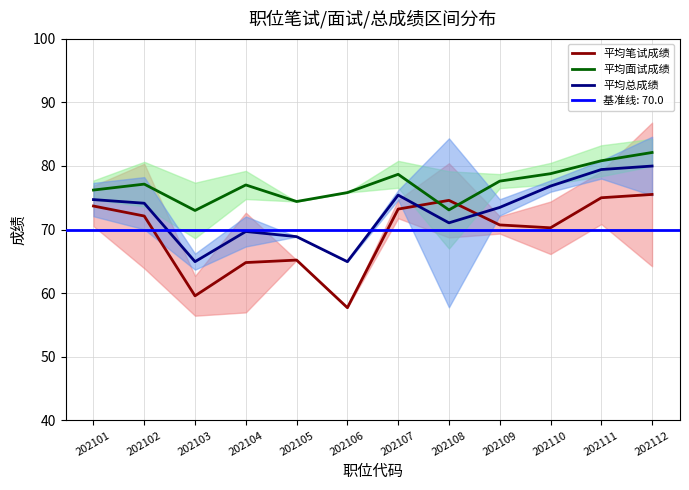

Which series has the largest range (max minus min)?

平均笔试成绩